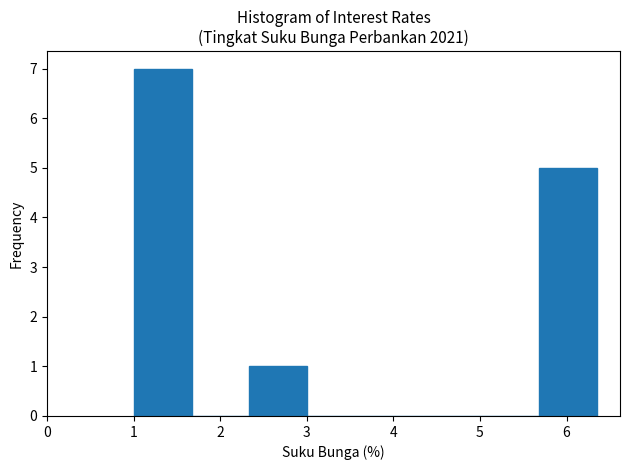

Reading left to right, transcribe this chart: for each bar, give the range it covers on the x-axis and its height. Neither the bar edges nor the heights are printed on the chart, so give them approximately, as read against the axes.

1.0 to 1.7: 7
1.7 to 2.3: 0
2.3 to 3.0: 1
3.0 to 3.7: 0
3.7 to 4.3: 0
4.3 to 5.0: 0
5.0 to 5.7: 0
5.7 to 6.4: 5